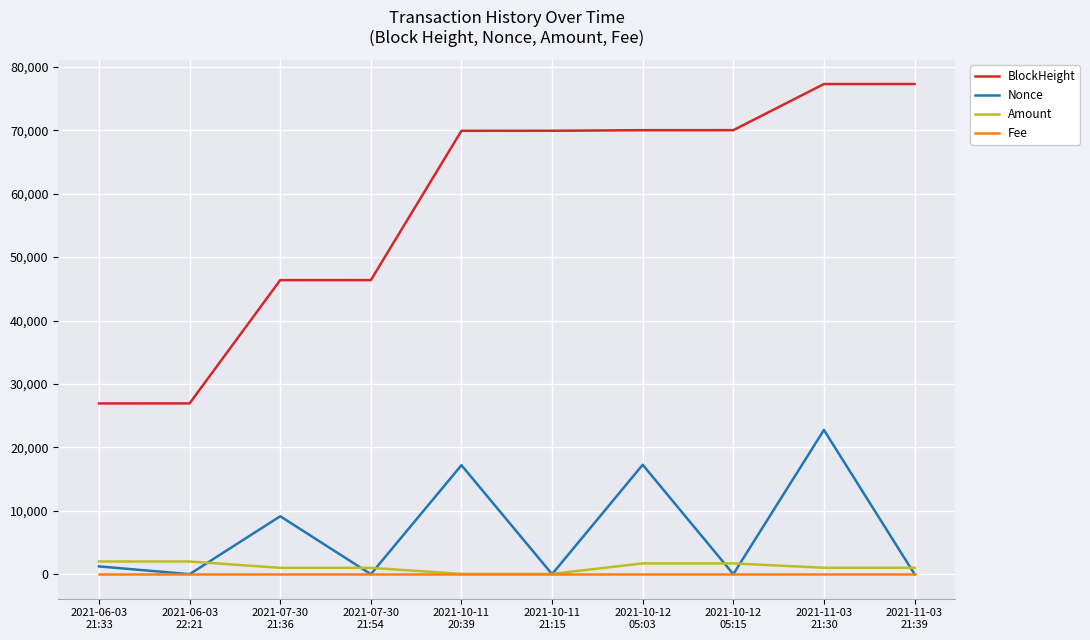

Which series has the largest total across all categories?

BlockHeight